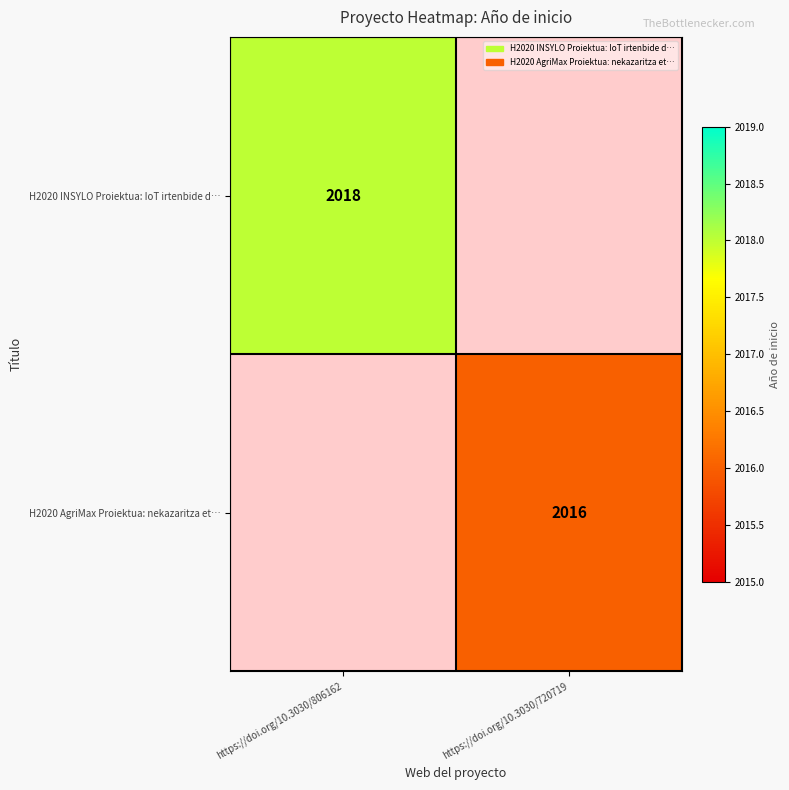

True or false: H2020 INSYLO Proiektua: IoT irtenbide d… has a value of 430.8 at https://doi.org/10.3030/806162.

False